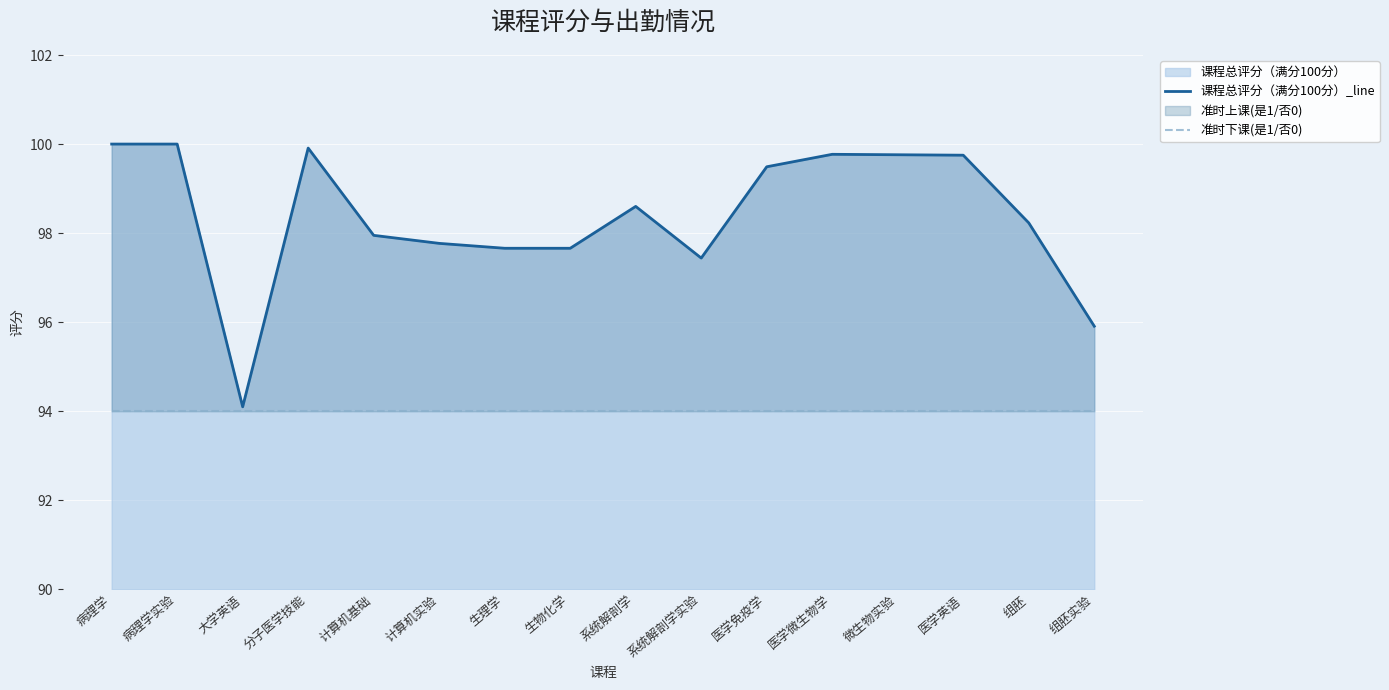

What is the difference between the highest and lowest values at 分子医学技能?

5.9